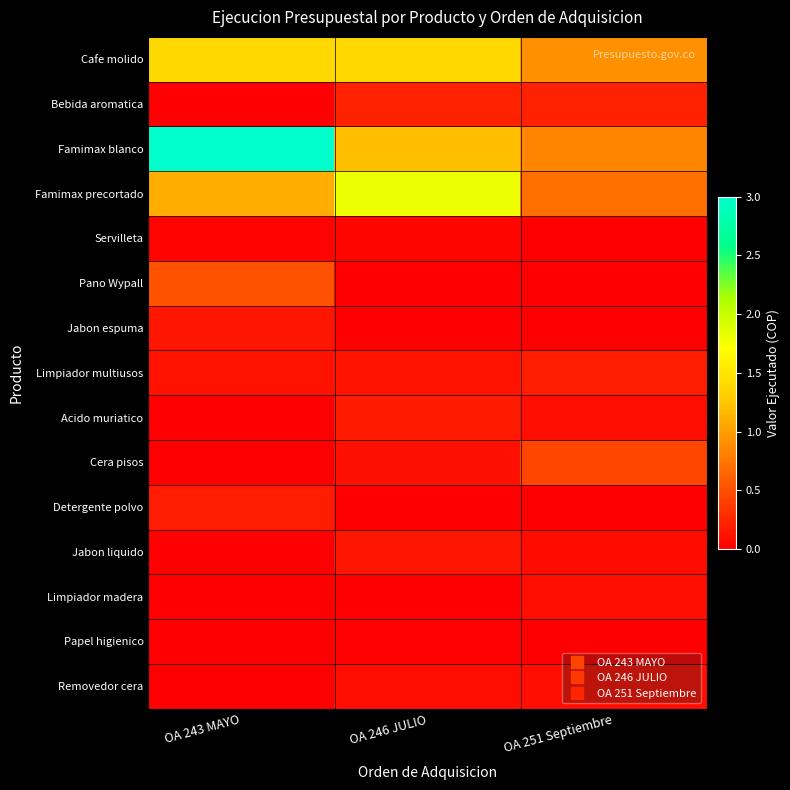

Which series has the largest total across all categories?

Famimax blanco